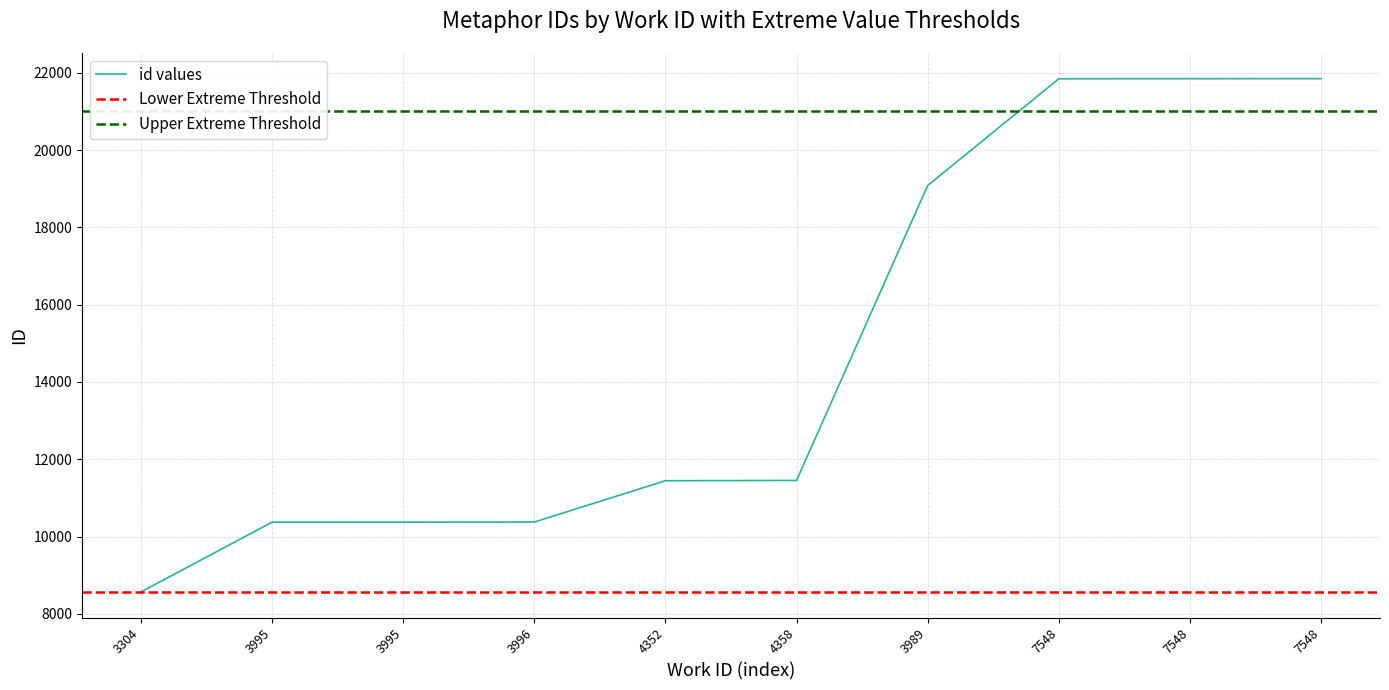

What is the ratio of the value at 3989 to the value at 3995?

1.8